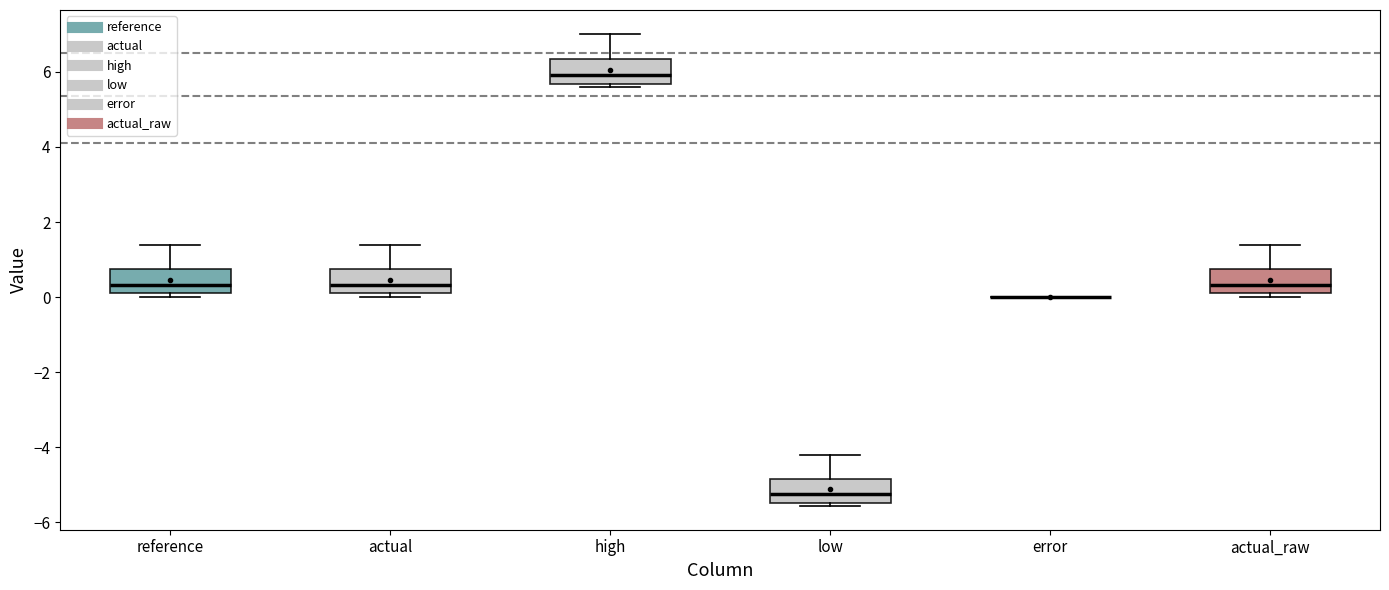

Where does the median line of the box for actual sit on the y-axis? The values are not printed on the chart, so give them approximately, as read against the axis.

0.4